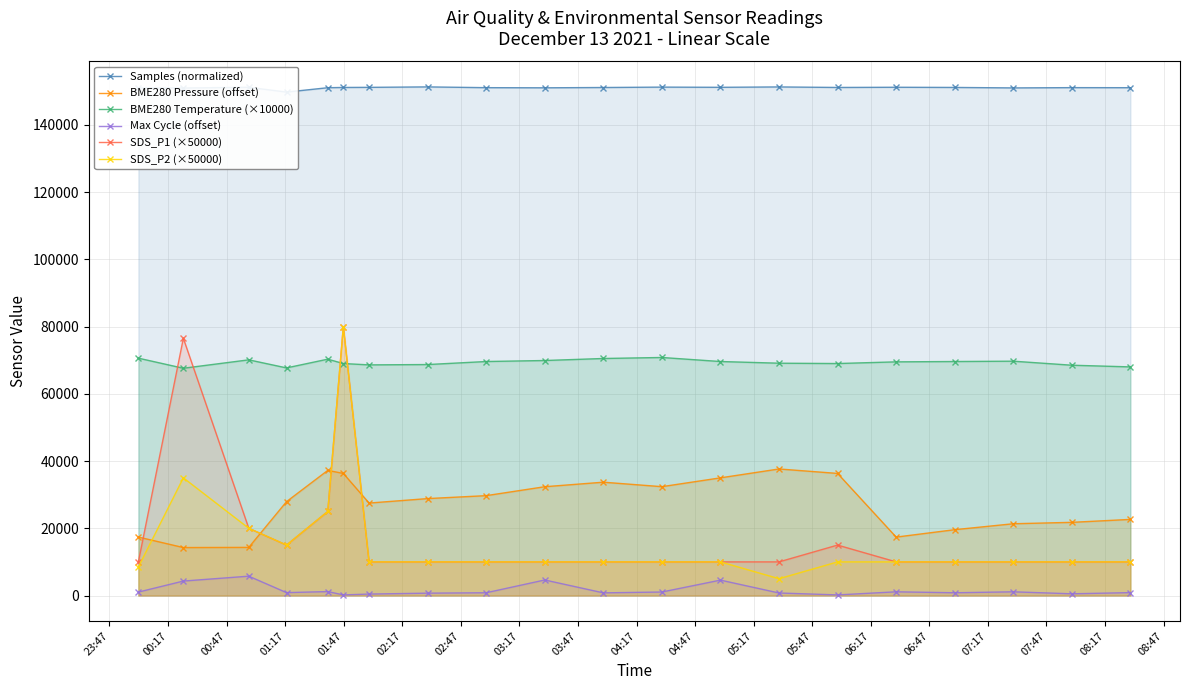

True or false: SDS_P2 (×50000) has more than 1 interior local peaks.

True